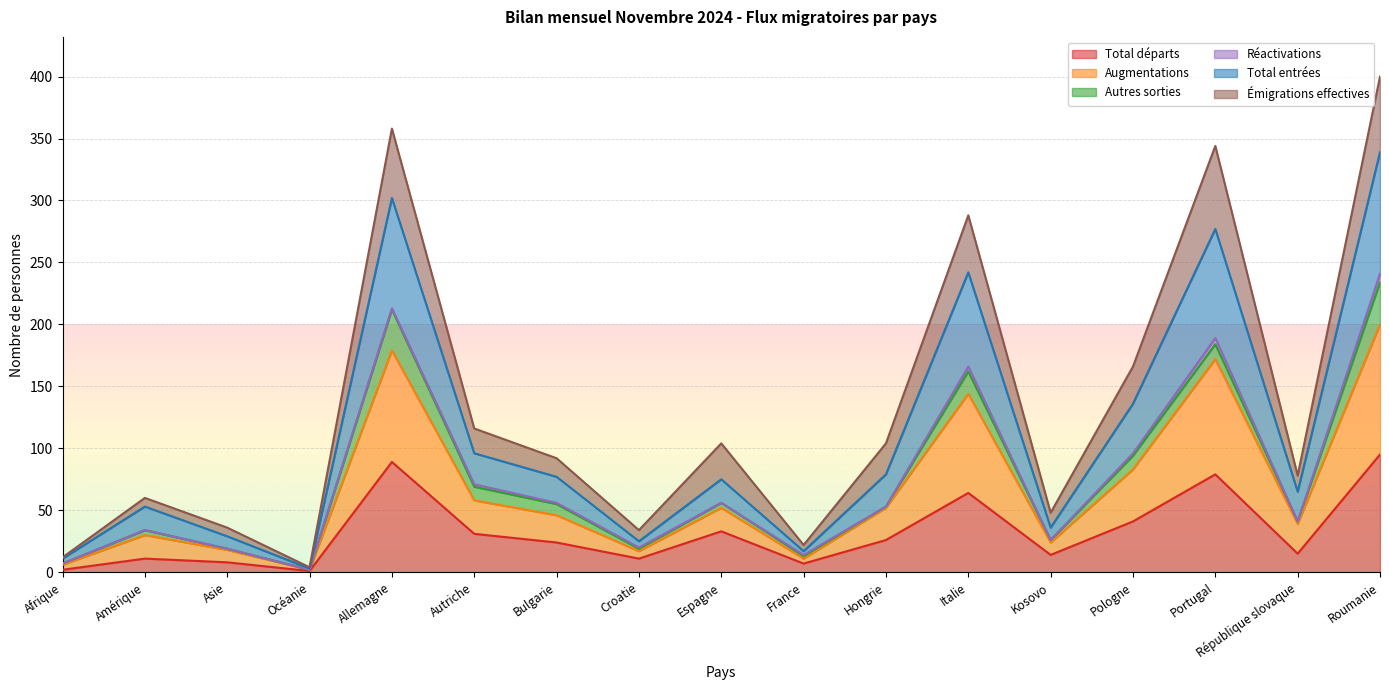

The value of Total départs at Croatie is 11. True or false?

True